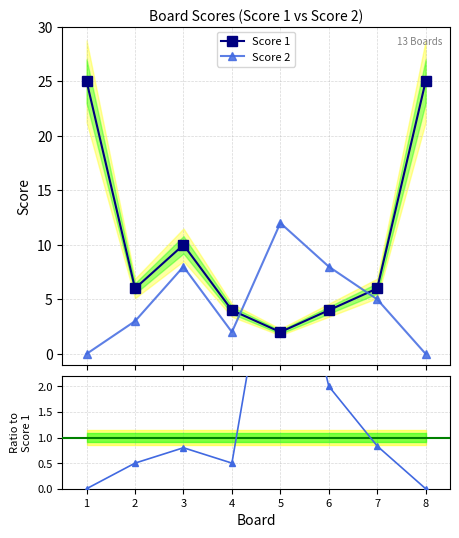

The Score 1 series shows 5.5 at 3. True or false?

False